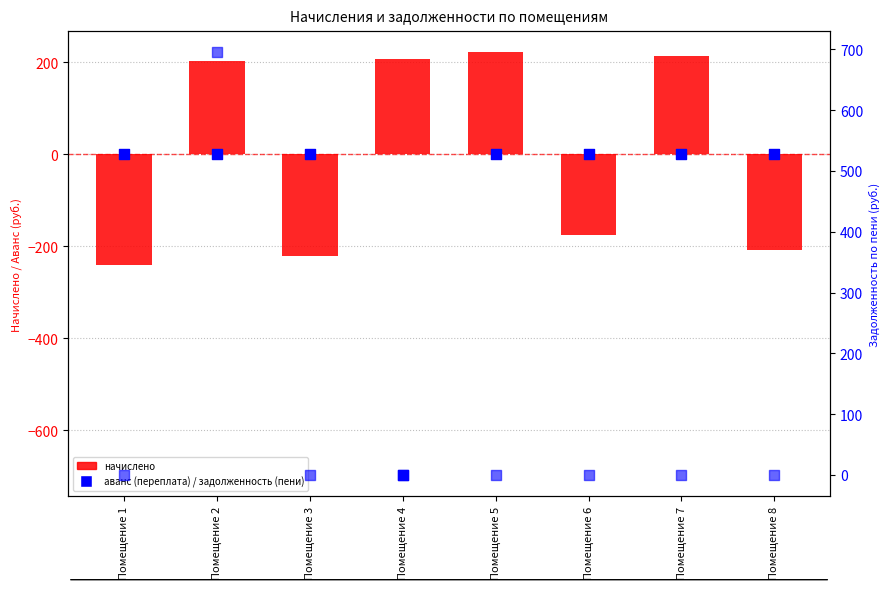

Which series has the largest total across all categories?

задолженность (пени)